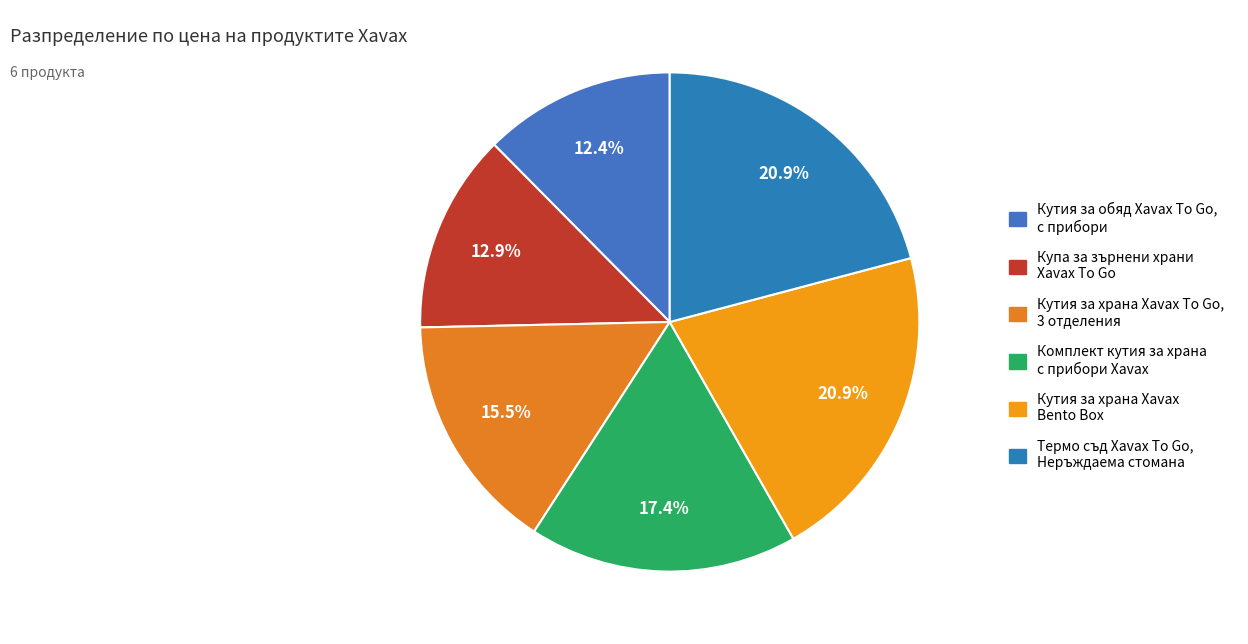

How many segments does this pie chart have?

6